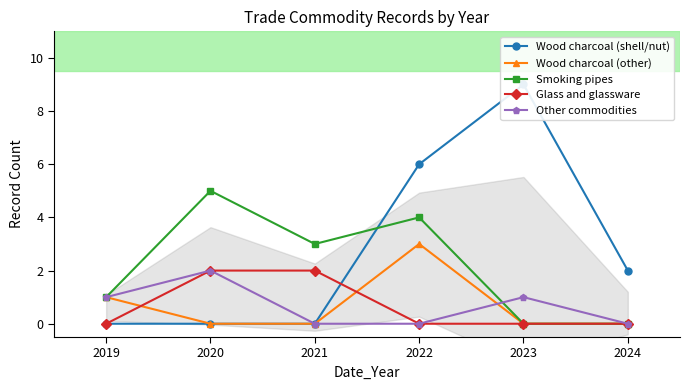

At how many categories does at least one series exceed 7?

1